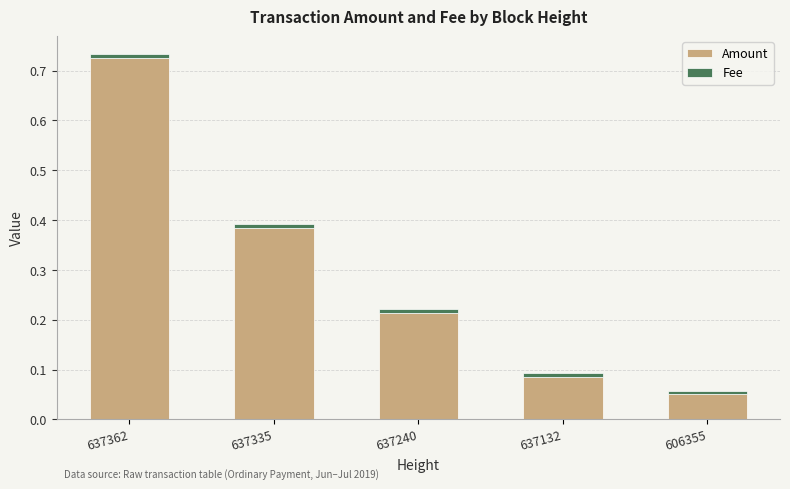

List the labels in order of Amount value, largest first.

637362, 637335, 637240, 637132, 606355